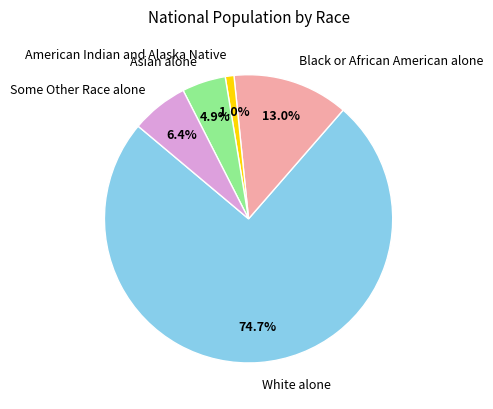

To the nearest percent, what portion does American Indian and Alaska Native represent?

1%